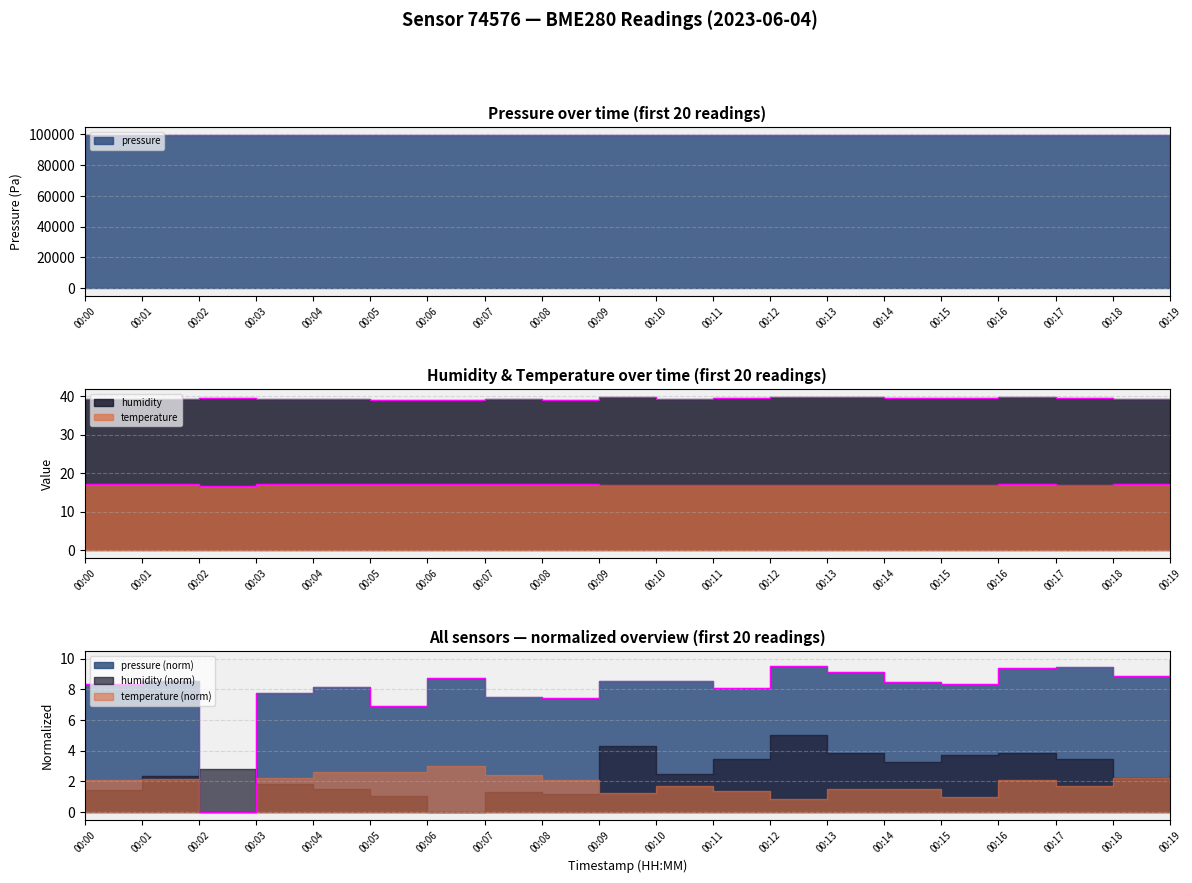

Between 00:07 and 00:12, which series saw the biggest shift?

pressure